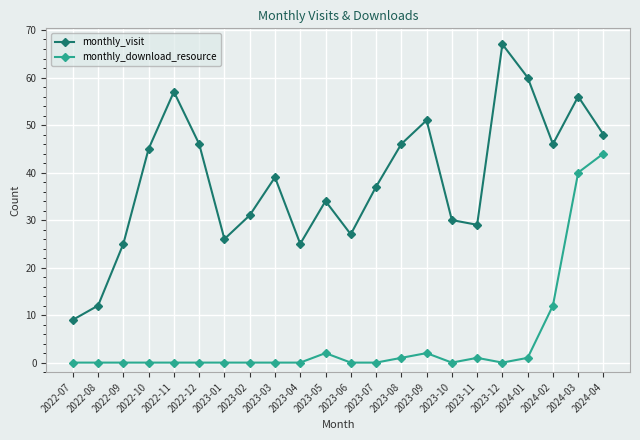

How many distinct data groups are displayed?

2